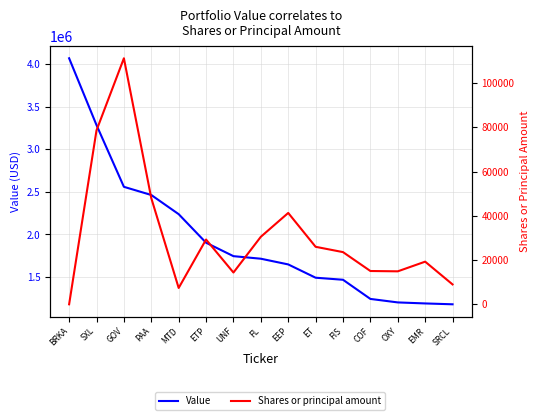

Is the value of Value at FIS greater than the value of Shares or principal amount at MTD?

Yes